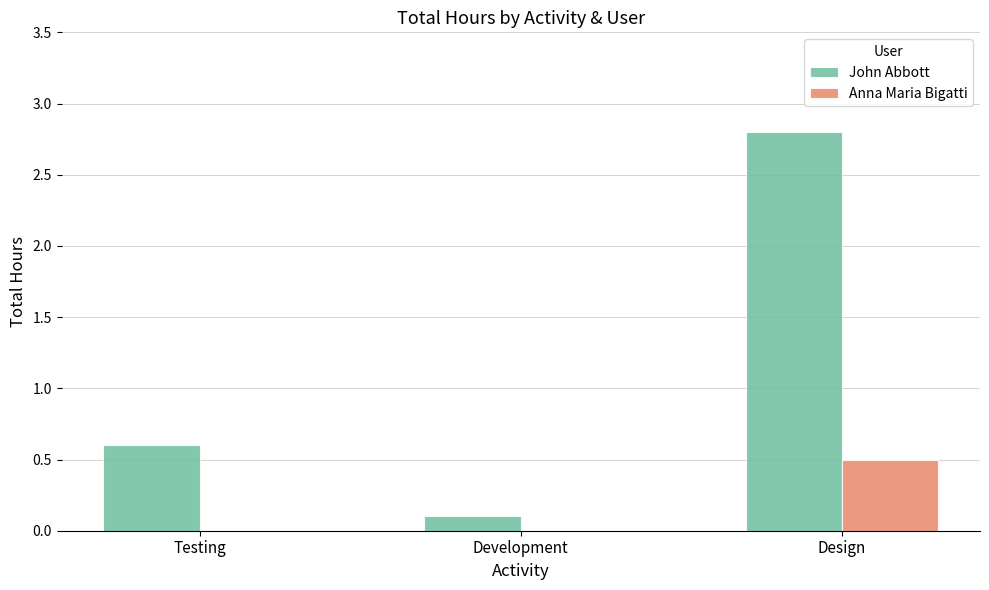

Which category has the highest value in the John Abbott series?

Design